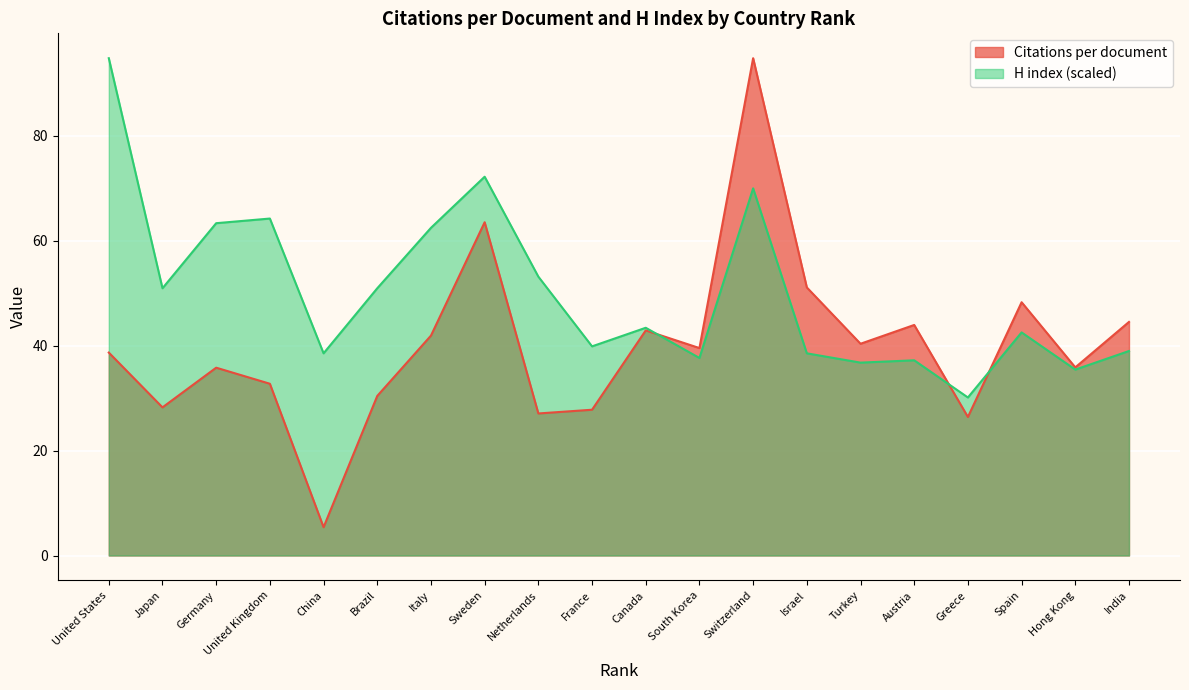

The H index series shows 94.7 at United States. True or false?

True